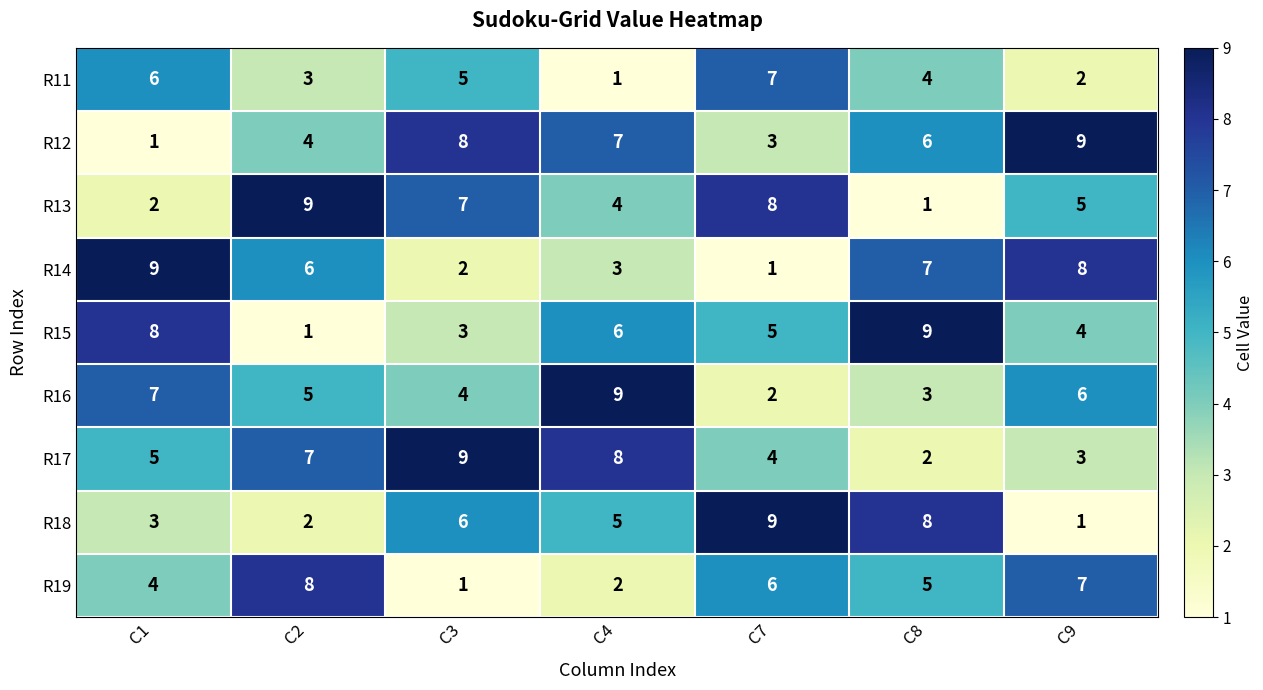

At which label does R16 first exceed 5?

C1